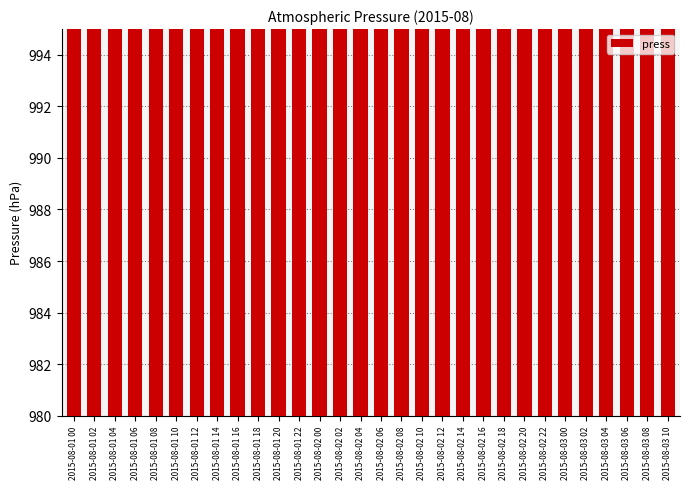

Which has a higher value, 2015-08-03 10 or 2015-08-02 02?

2015-08-03 10